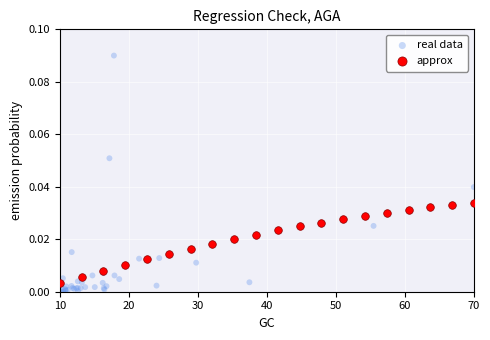

Which series has the widest spread of Y values?

real data